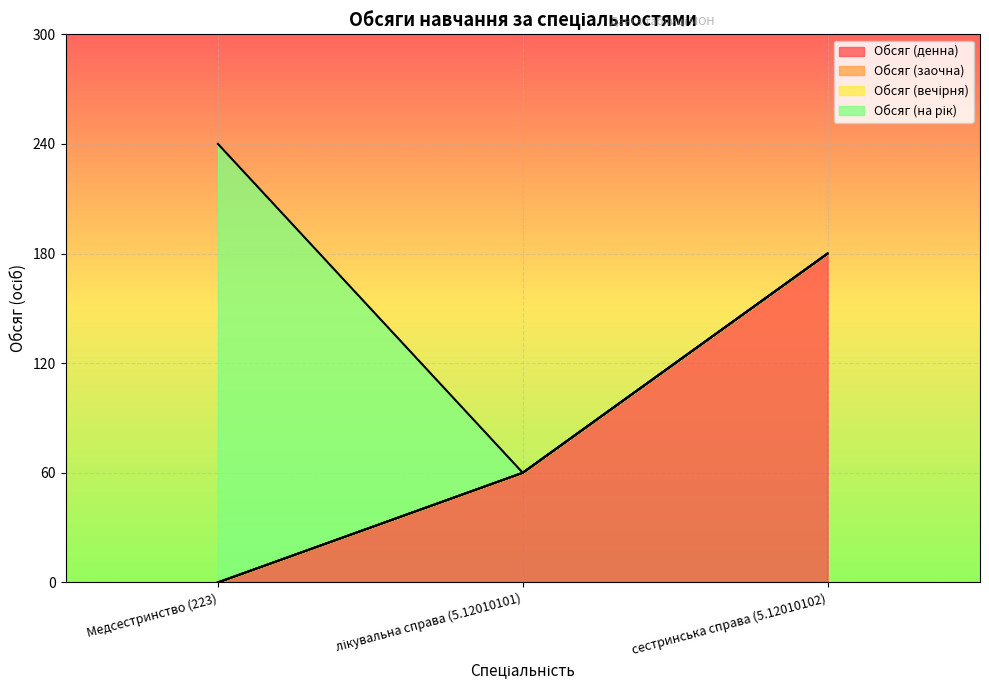

List the labels in order of Обсяг (вечірня) value, largest first.

Медсестринство (223), лікувальна справа (5.12010101), сестринська справа (5.12010102)